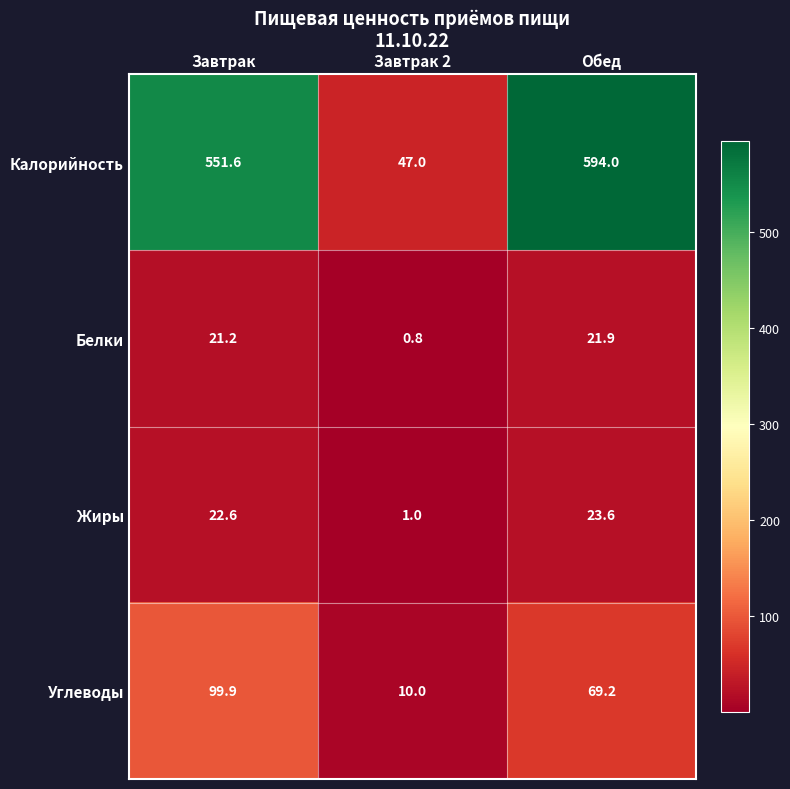

The Углеводы series shows 10.0 at Завтрак 2. True or false?

True